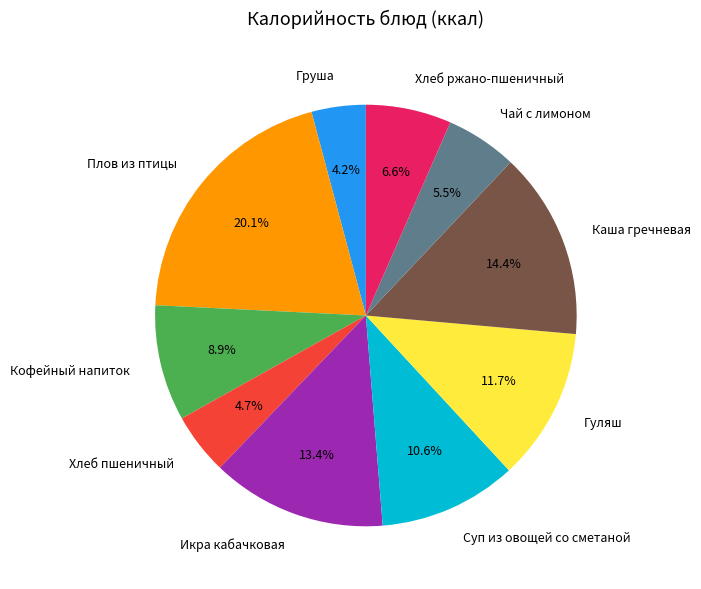

Rank the categories by value from highest to lowest.

Плов из птицы, Каша гречневая, Икра кабачковая, Гуляш, Суп из овощей со сметаной, Кофейный напиток, Хлеб ржано-пшеничный, Чай с лимоном, Хлеб пшеничный, Груша